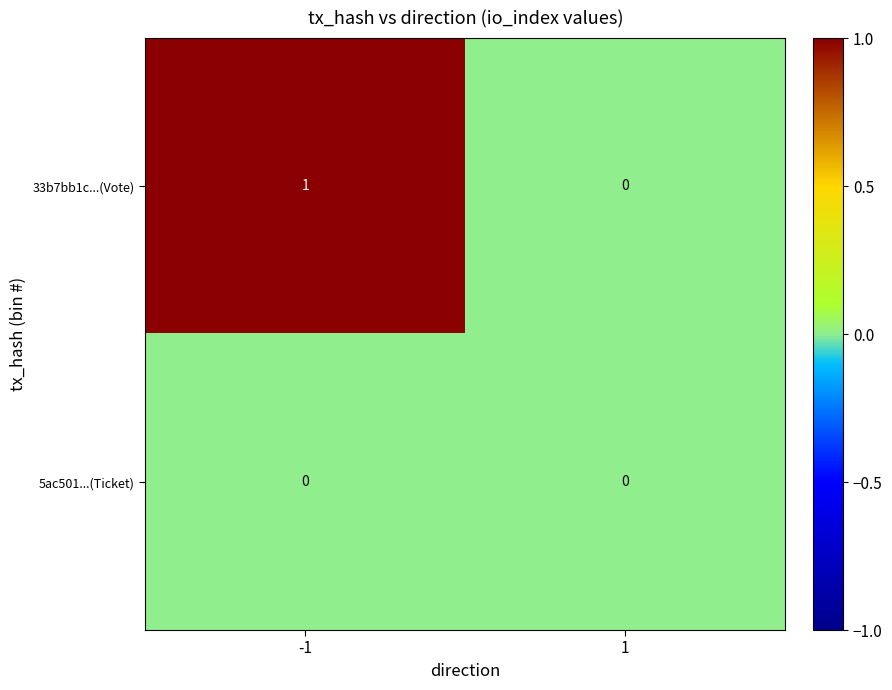

List the series in order of their overall mean, highest first.

33b7bb1c...(Vote), 5ac501...(Ticket)